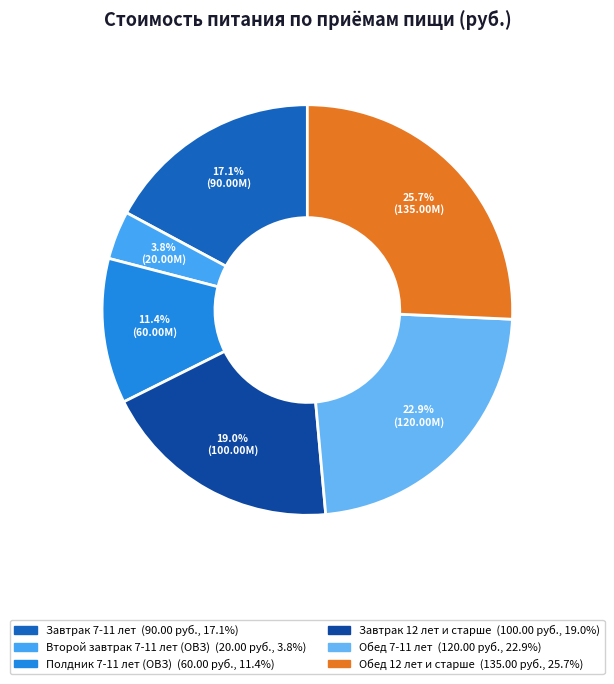

What is the largest slice in the pie chart?

Обед 12 лет и старше